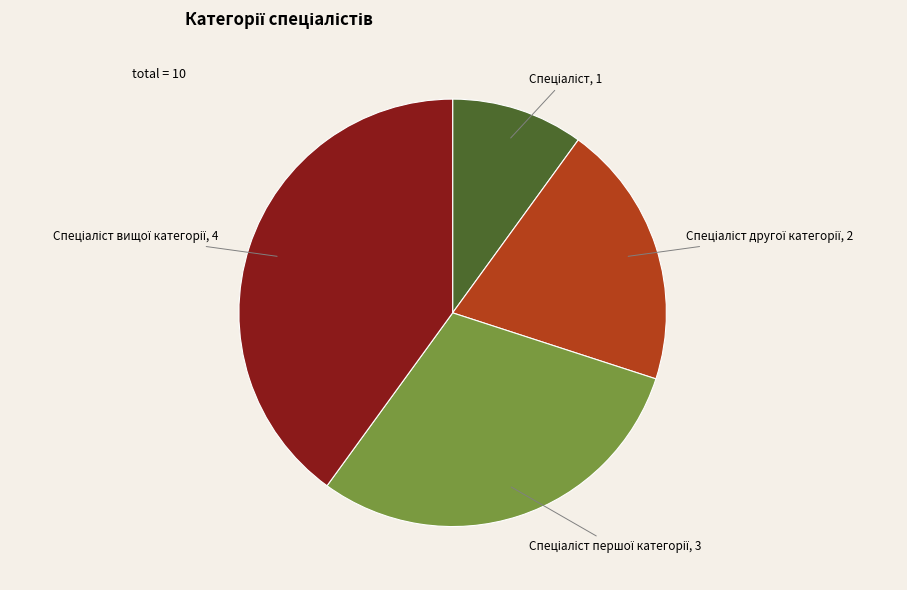

Does any single category account for the majority?

No